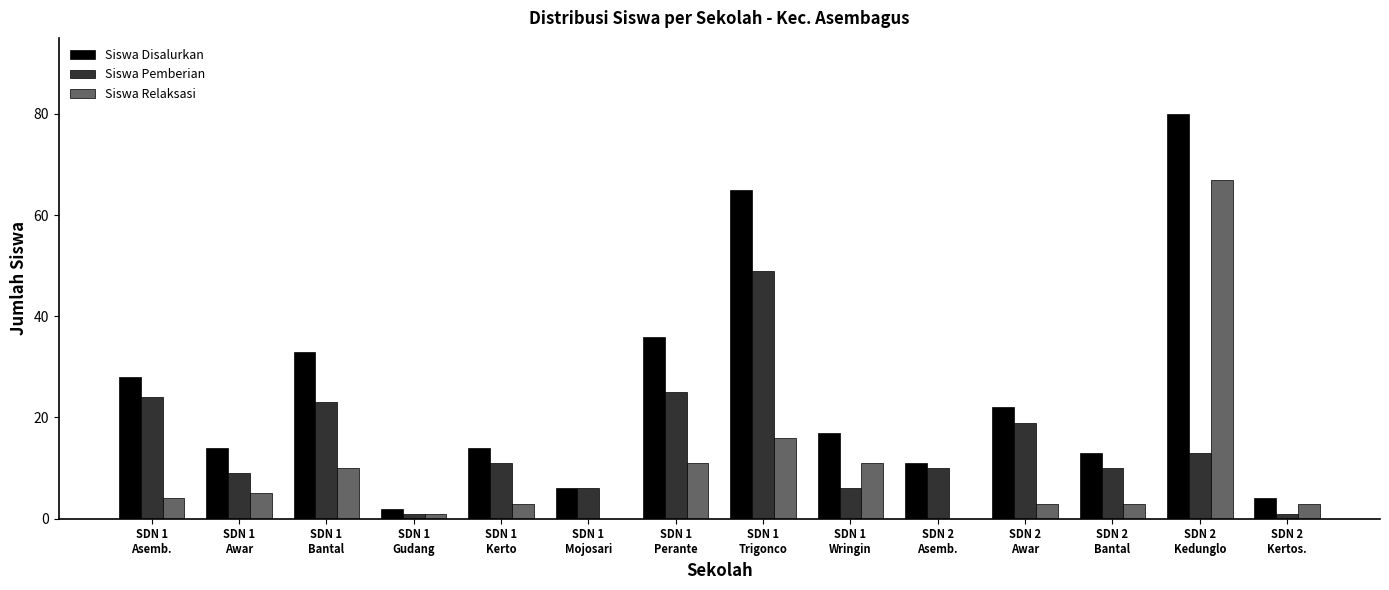

What is the sum of all Siswa Relaksasi values?

137